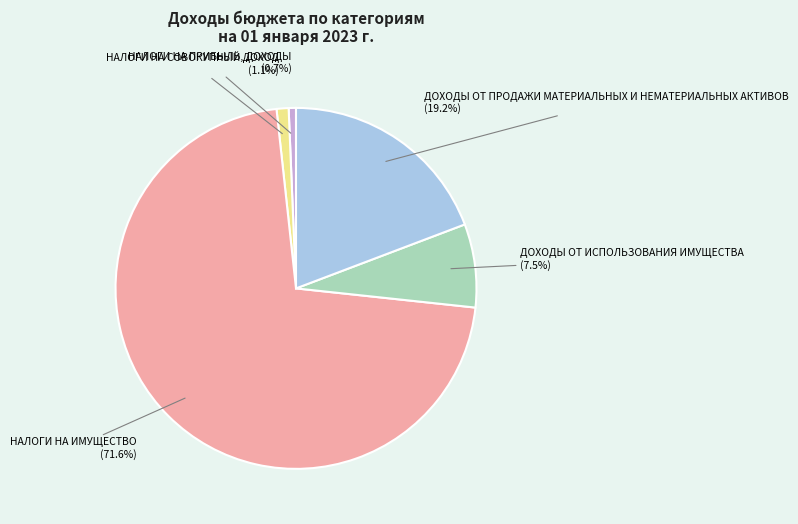

How many slices are in this pie chart?

5